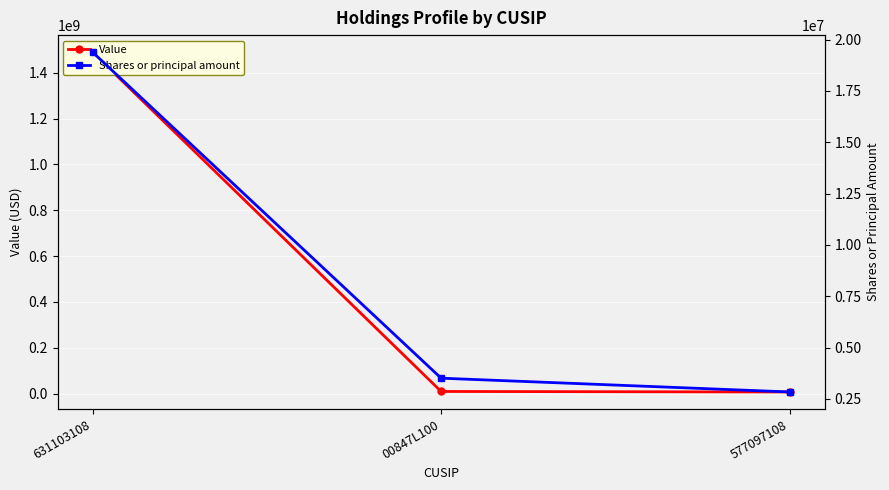

Reading left to right, list all the values displayed in this chart.

Value: 631103108=1490052000	00847L100=9442000	577097108=7238000
Shares or principal amount: 631103108=19394142	00847L100=3510189	577097108=2838557